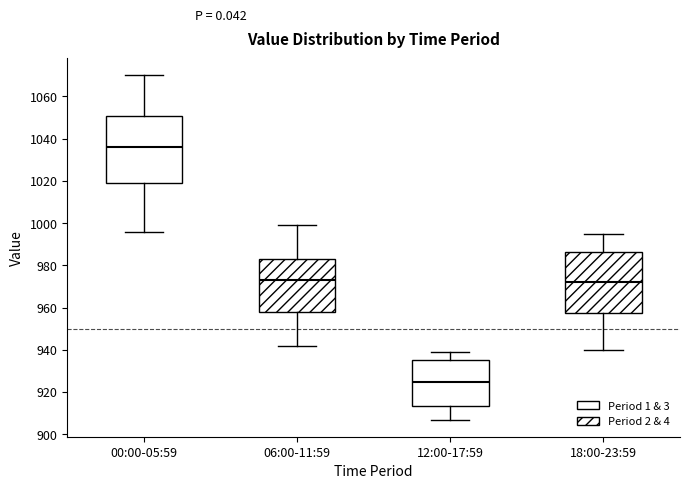

Which box is the tallest, from its lower edge to its upper edge?

00:00-05:59